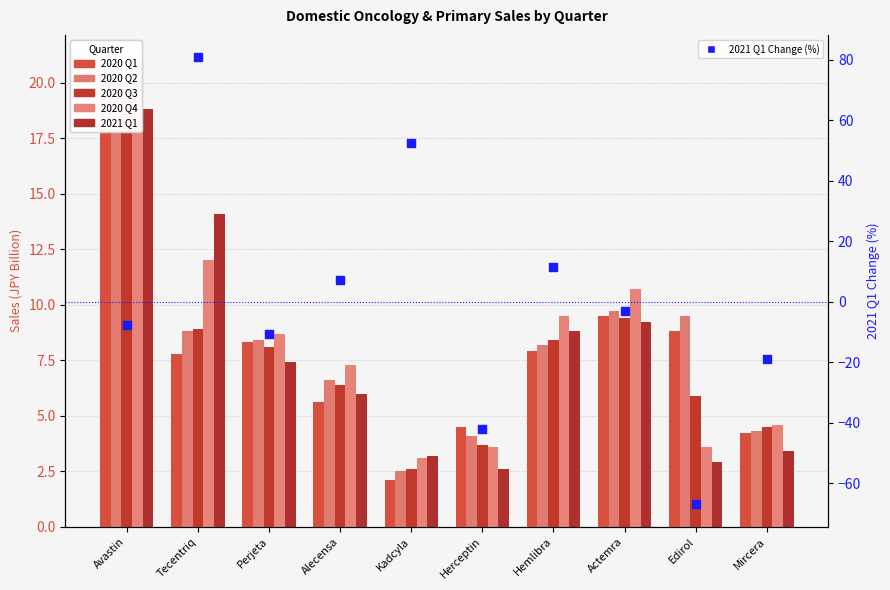

Which series has the largest total across all categories?

2020 Q4